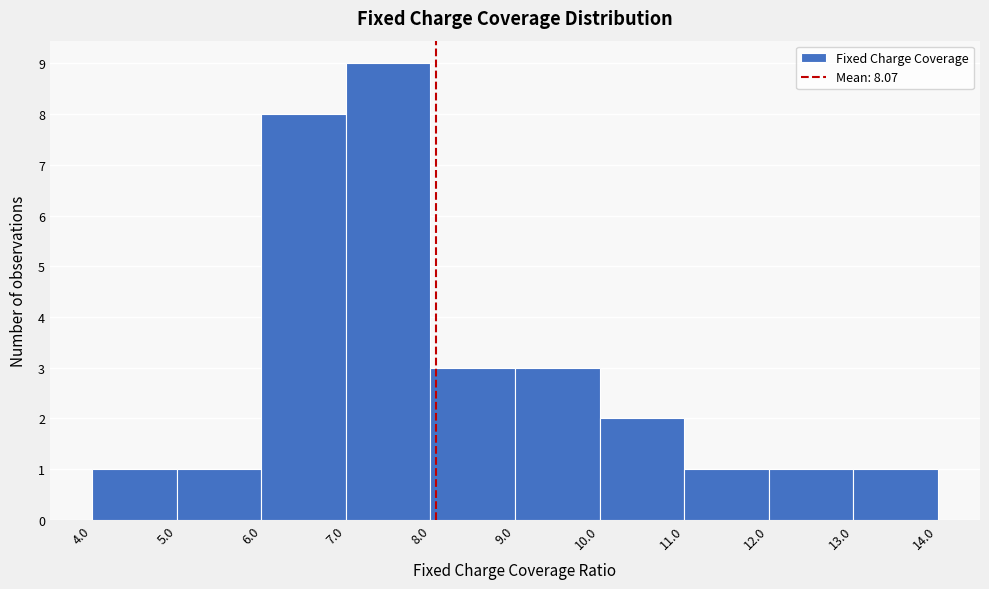

Which range on the x-axis has the tallest bar?

7.0 to 8.0